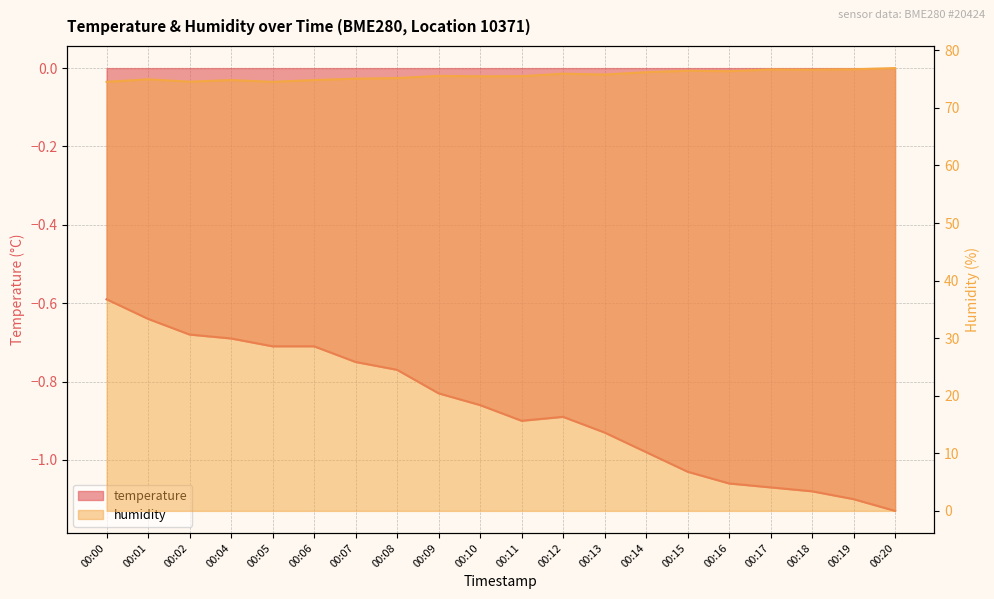

What is the value of the humidity point at the 4th from the left?

74.8